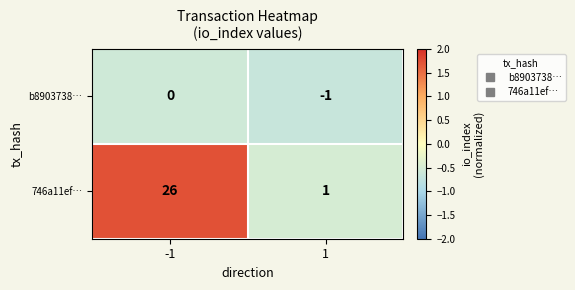

What is the difference between the 746a11ef… values at 1 and -1?

25